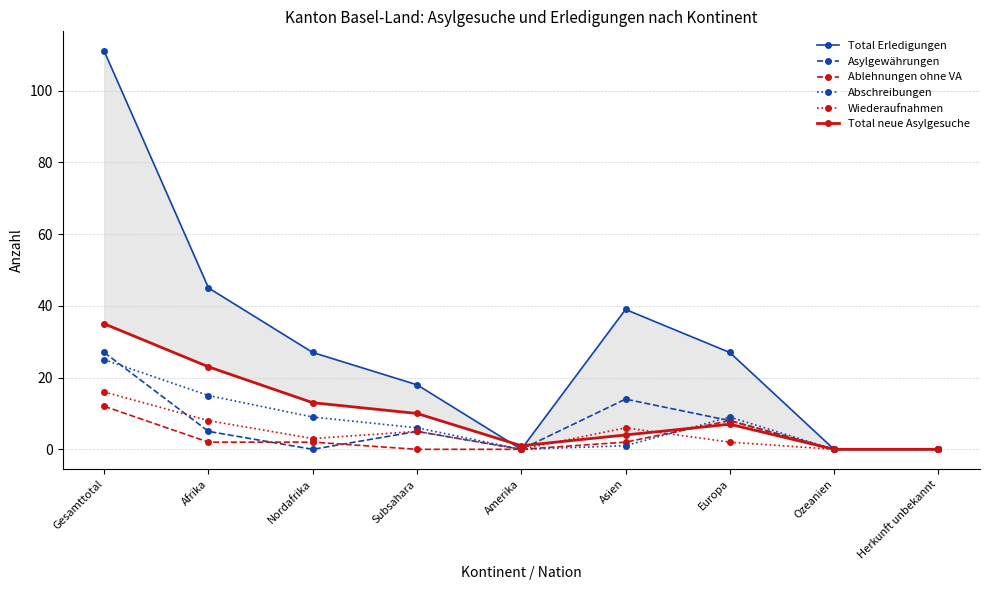

Which category has the highest value across all series?

Gesamttotal